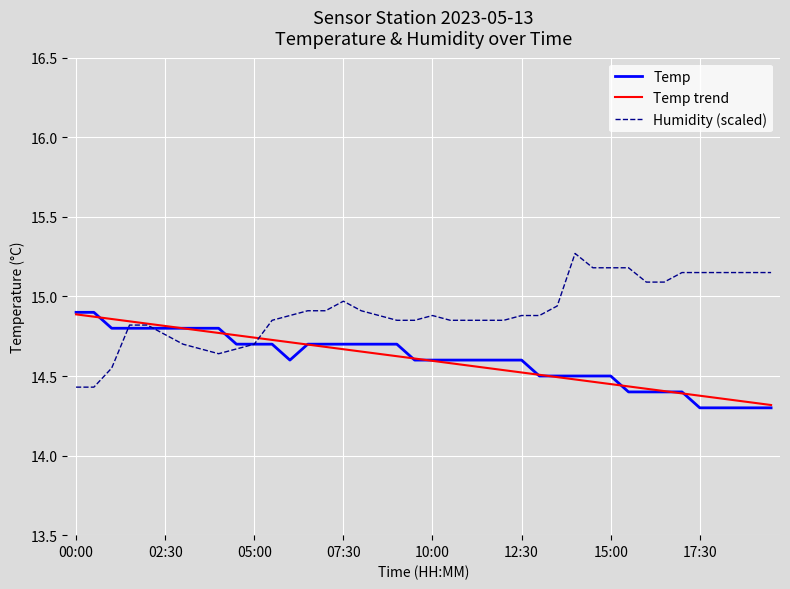

Which series has the largest total across all categories?

Humidity (scaled)